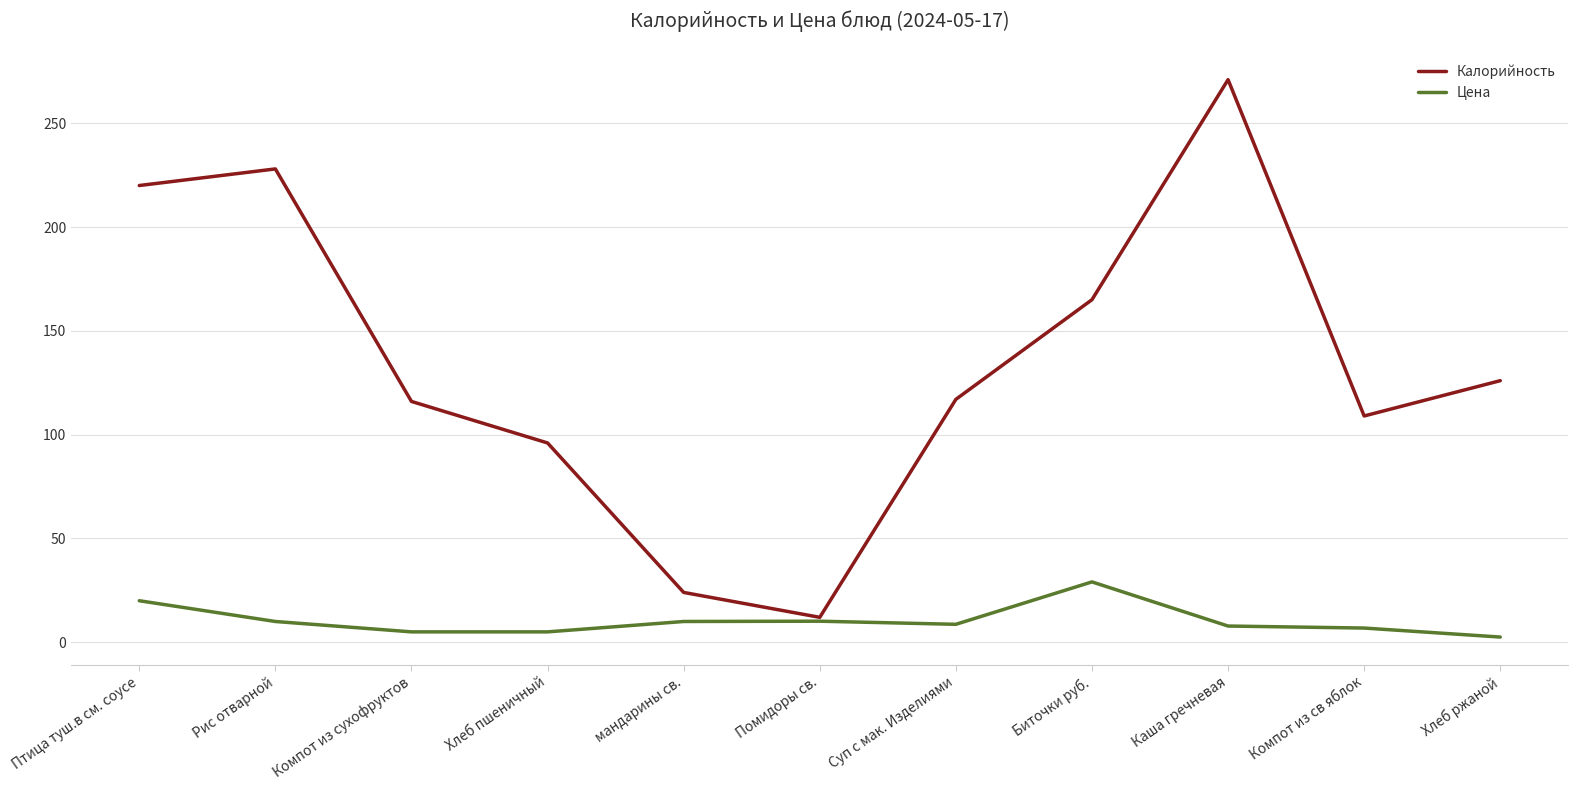

At which category is the sum across all series the highest?

Каша гречневая